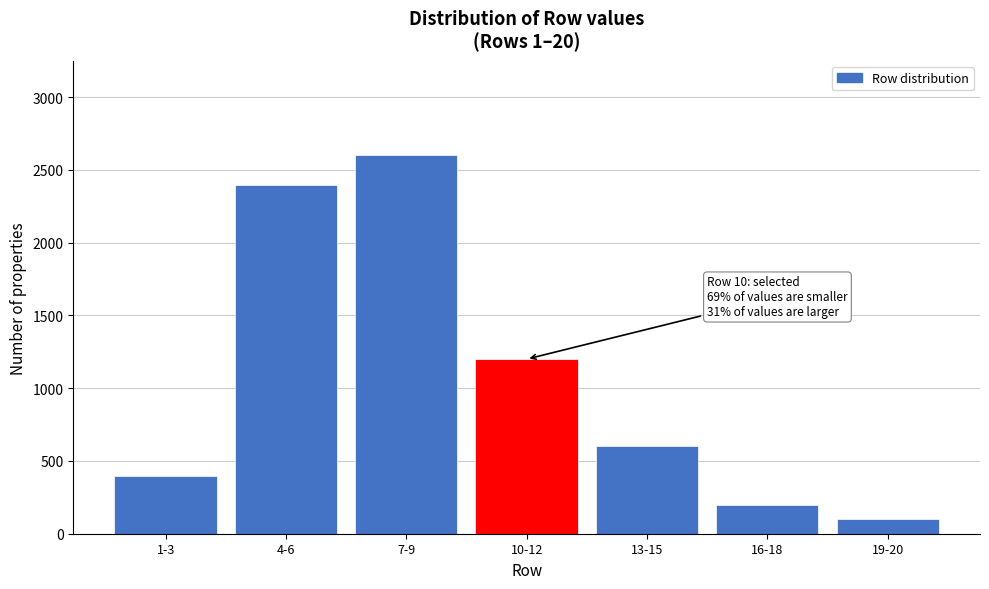

Reading left to right, transcribe all the data shown in this chart.

400	2400	2600	1200	600	200	100